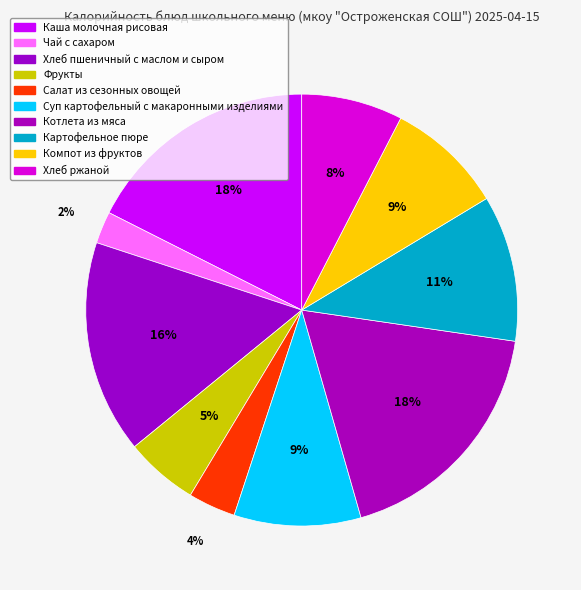

To the nearest percent, what is the difference between the Компот из фруктов and Хлеб пшеничный с маслом и сыром slice percentages?

7%